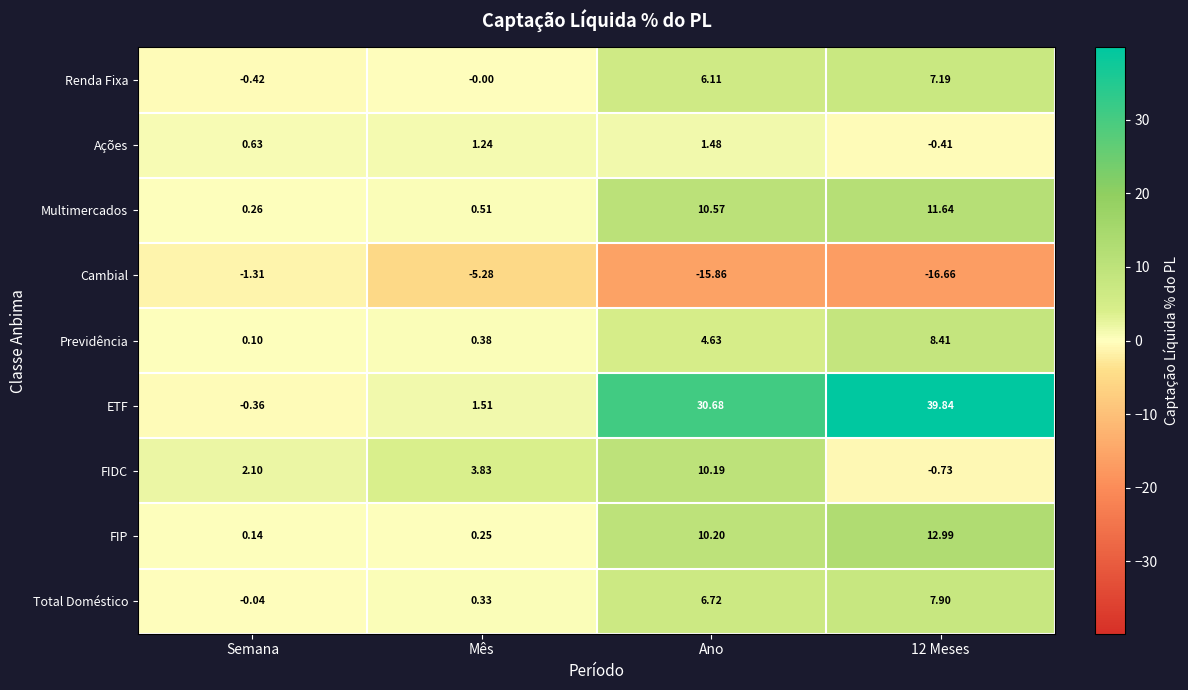

At which label does Multimercados reach its minimum?

Semana